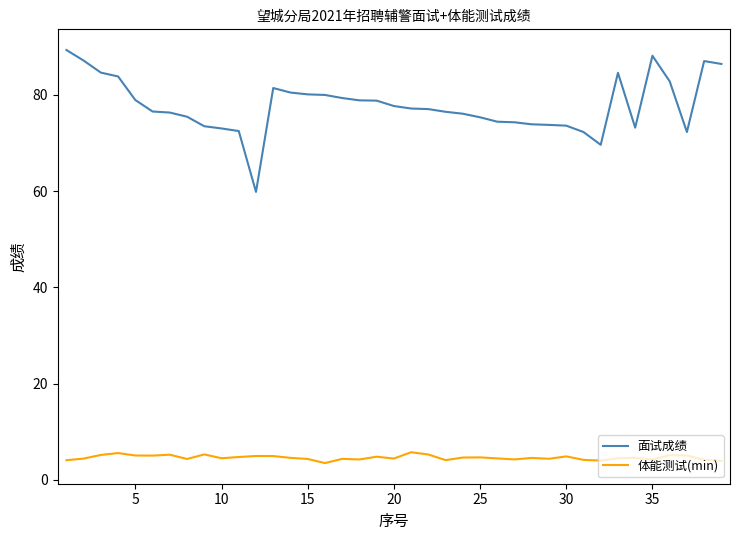

Which series has the widest spread of values?

面试成绩